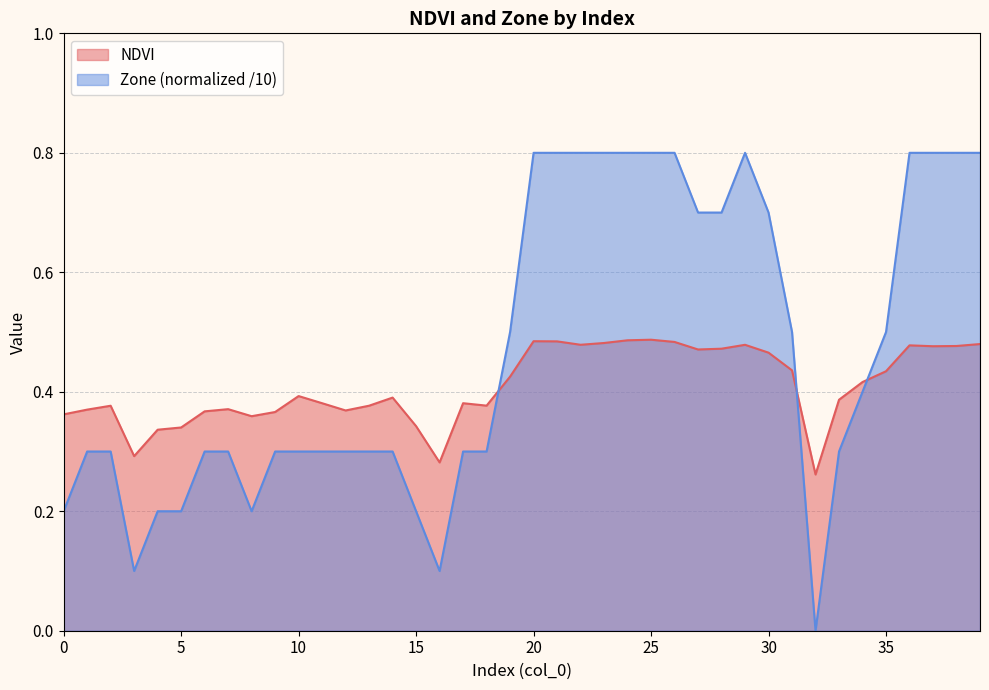

List the series in order of their overall mean, lowest first.

NDVI, Zone (normalized /10)